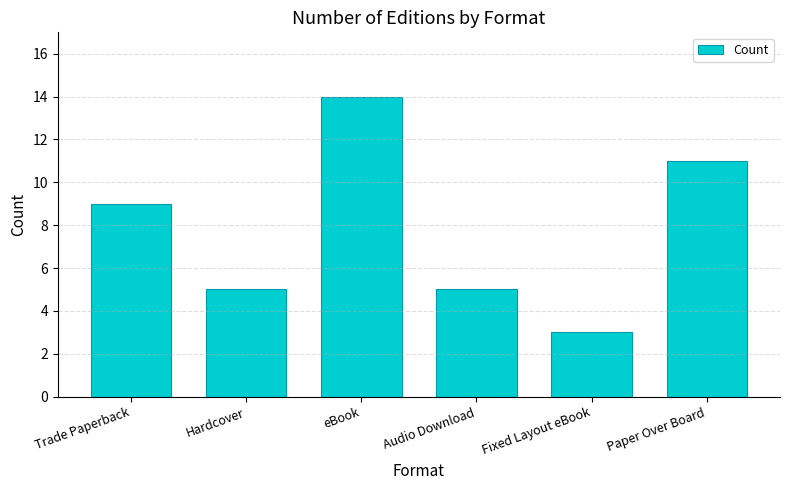

What is the average value?

8